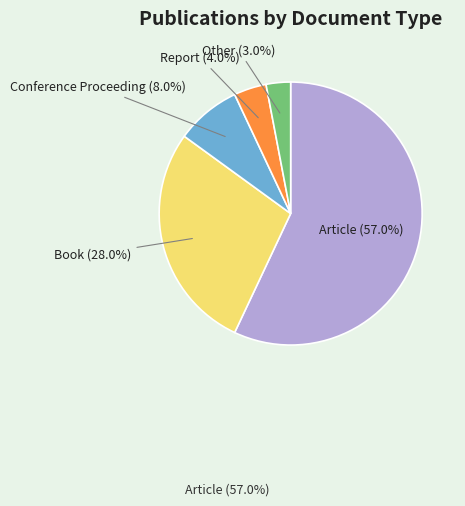

What percentage is the Other slice, to the nearest percent?

3%